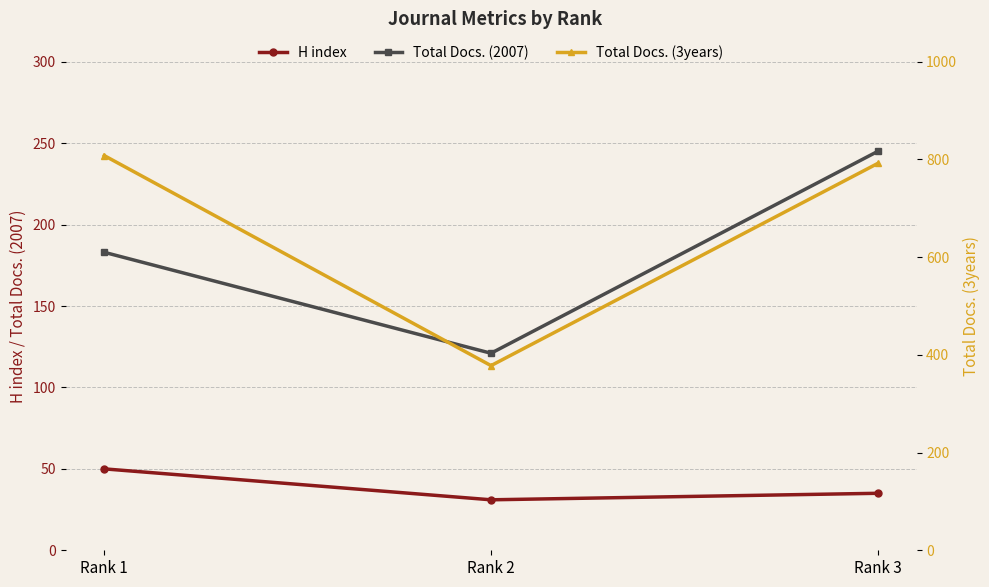

At Rank 2, list the series in order from largest to smallest.

Total Docs. (3years), Total Docs. (2007), H index